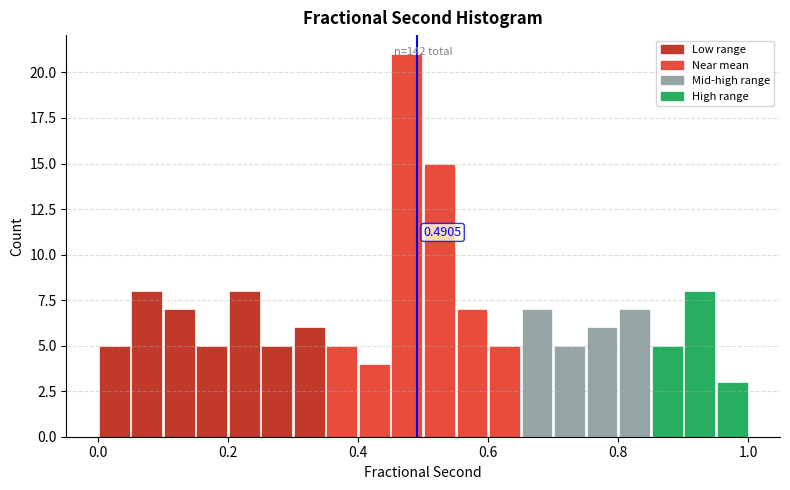

Read against the x-axis, roughly where is the centre of the tallest bar?

0.48